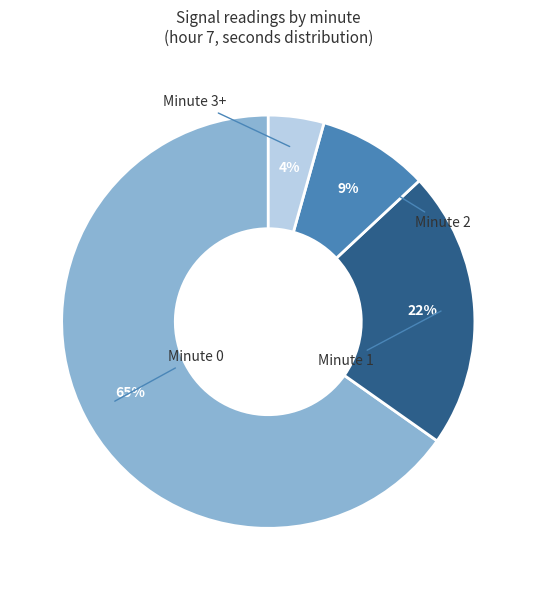

To the nearest percent, what is the difference between the largest and smallest slice percentages?

61%